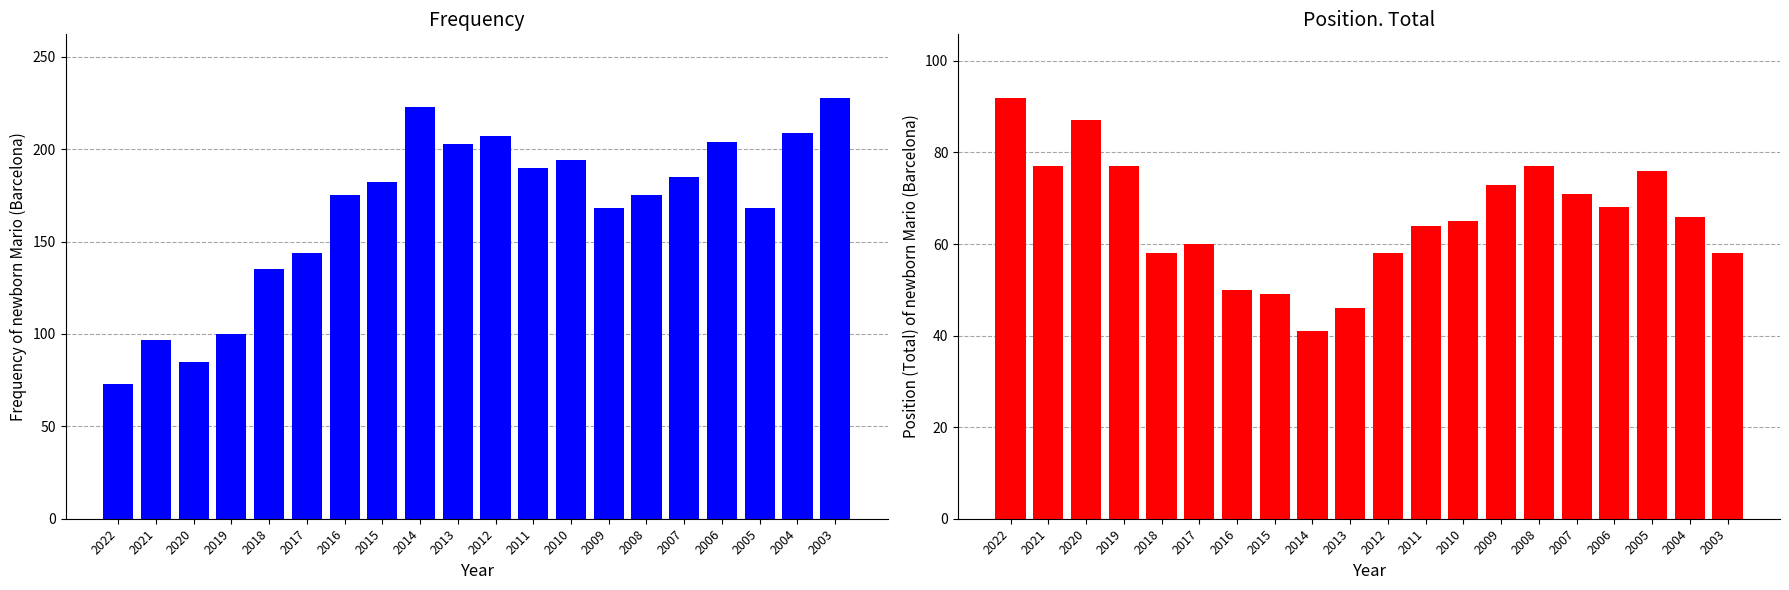

What is the spread (max minus min) of values at 2020?

2